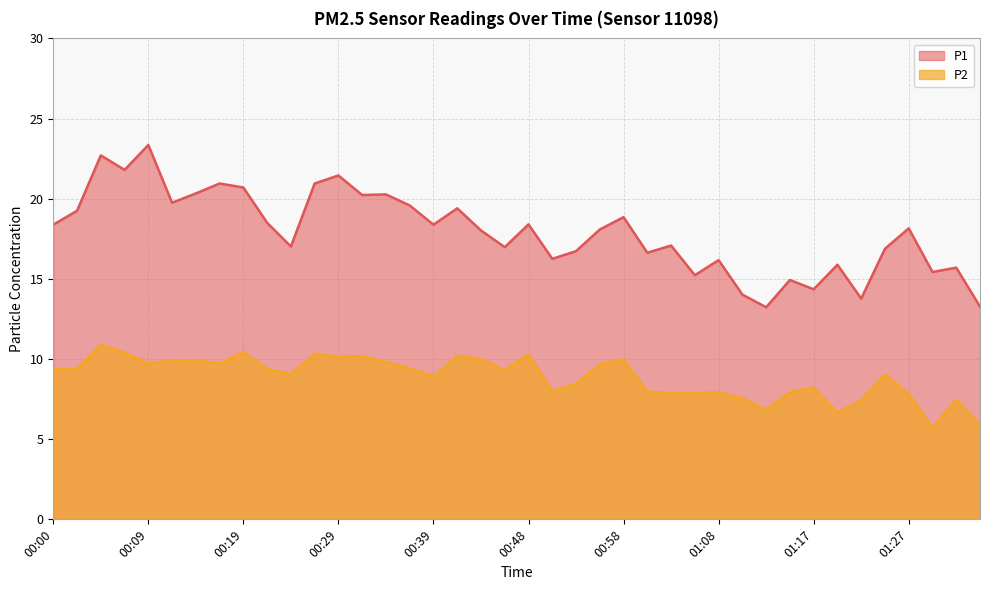

True or false: P2 and P1 intersect in this chart.

False